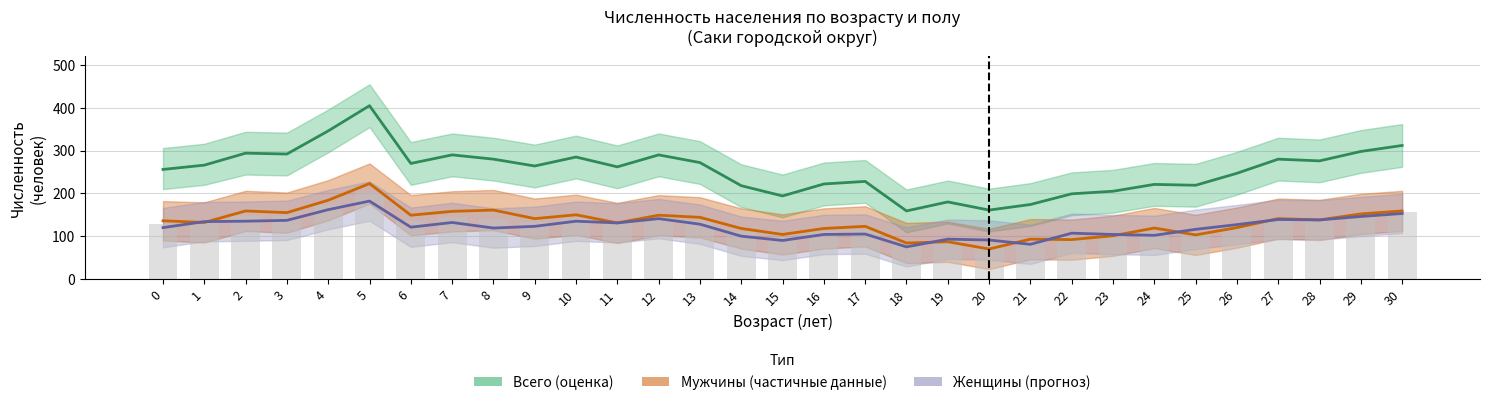

Which series changed the most between 2 and 25?

Всего (оценка)